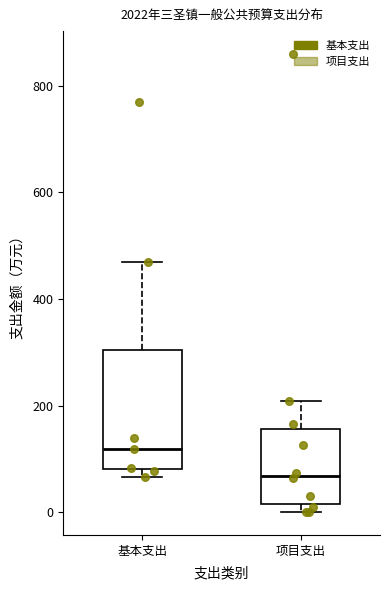

Which box is the tallest, from its lower edge to its upper edge?

基本支出